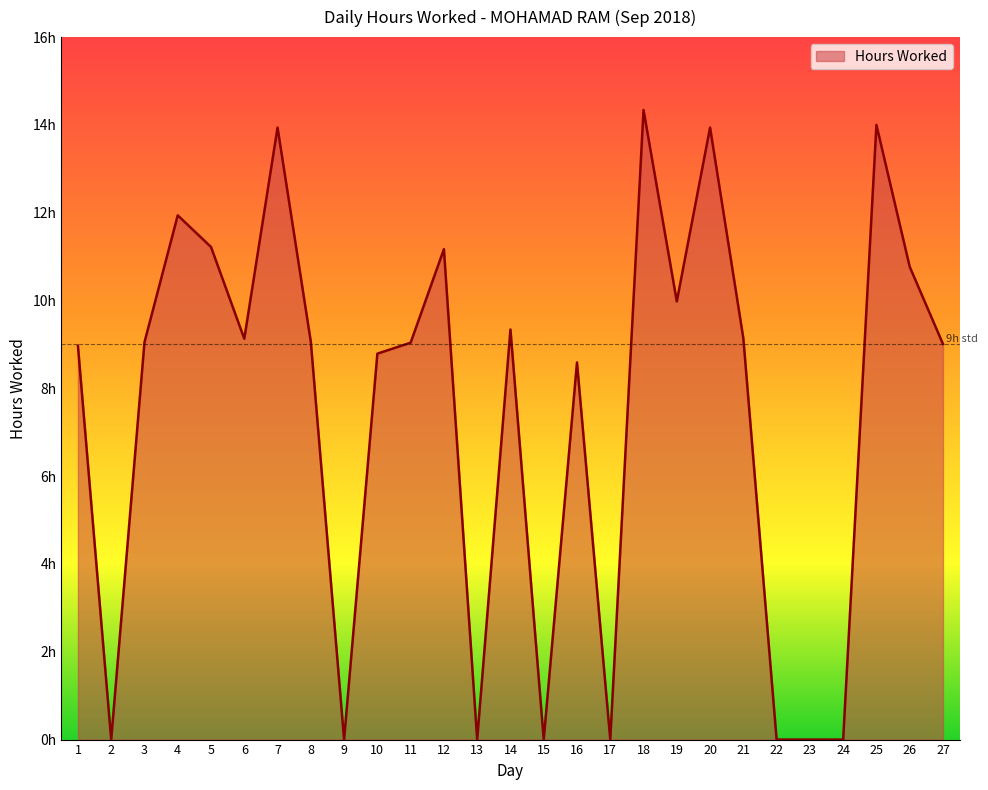

What is the difference between the values at 2 and 1?

9.0